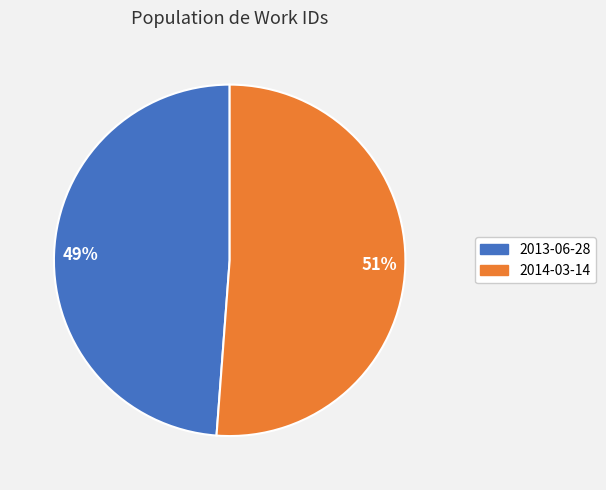

What is the ratio of the value at 51% to the value at 49%?

1.0